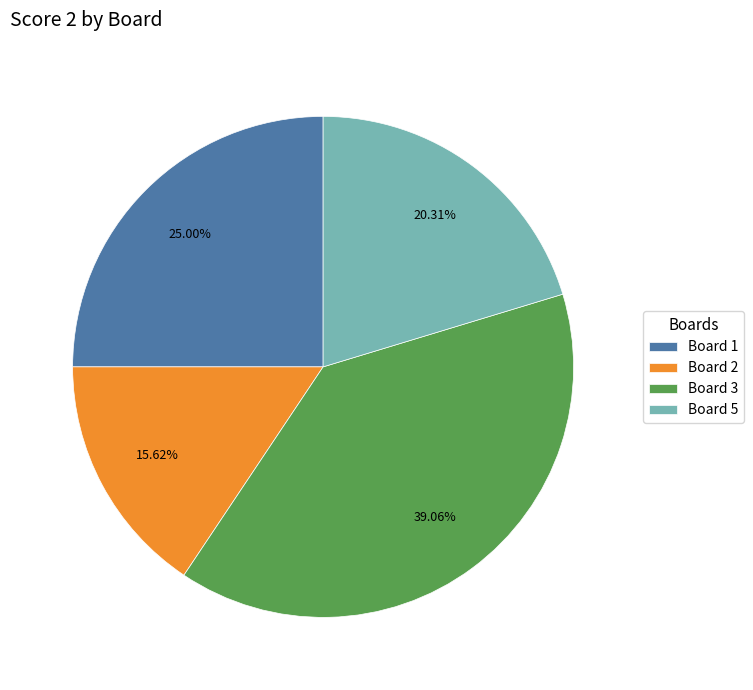

Is there any slice that represents more than half of the pie?

No